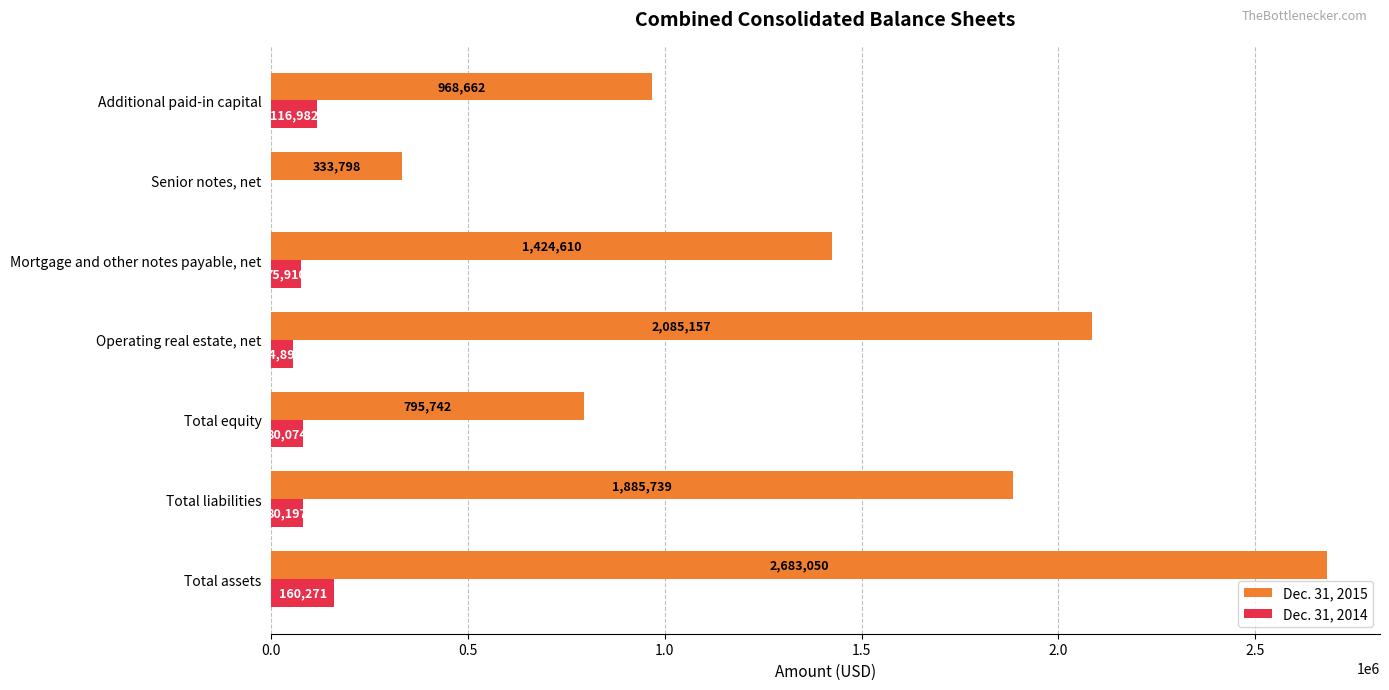

What is the sum of all Dec. 31, 2015 values?

10176758